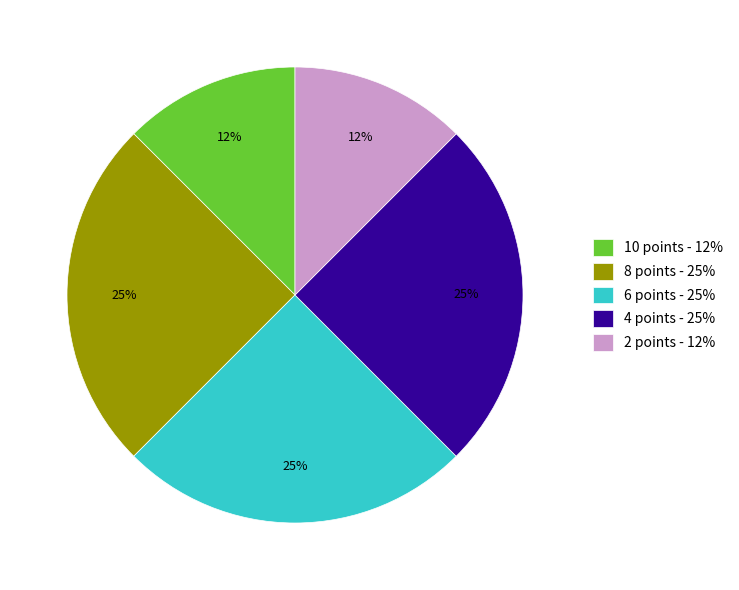

To the nearest percent, what portion does 6 points represent?

25%